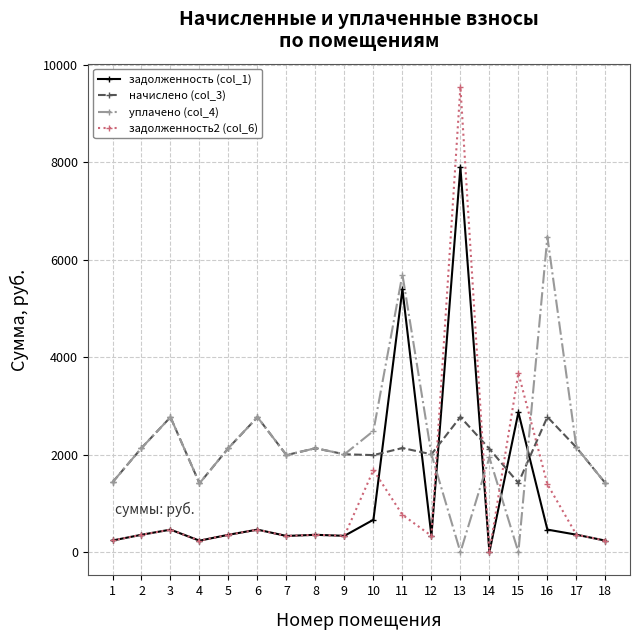

What is the value of the начислено (col_3) point at the 5th from the left?

2136.2